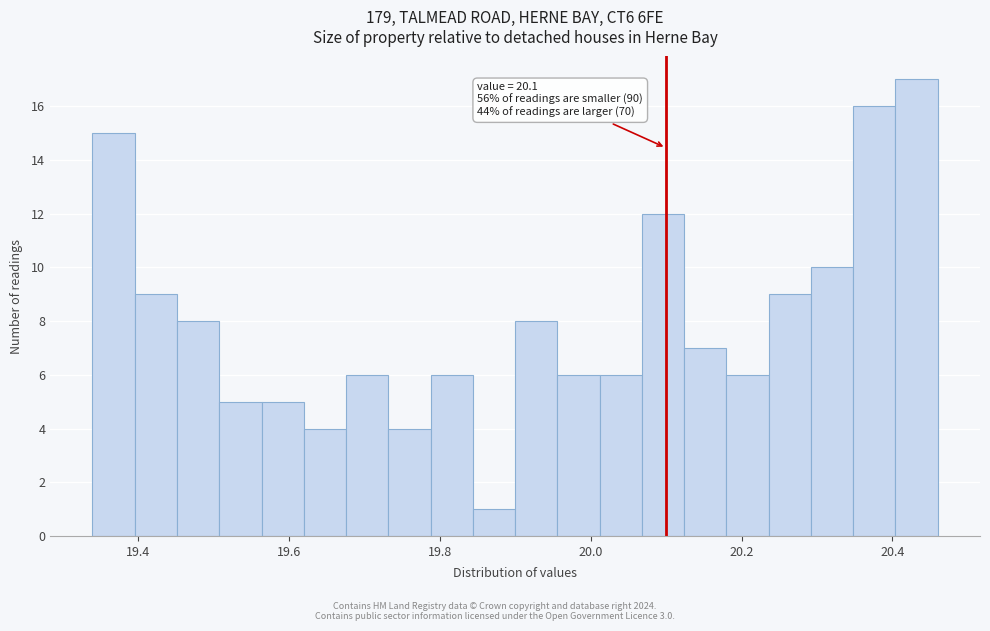

Read against the x-axis, roughly where is the centre of the tallest bar?

20.44